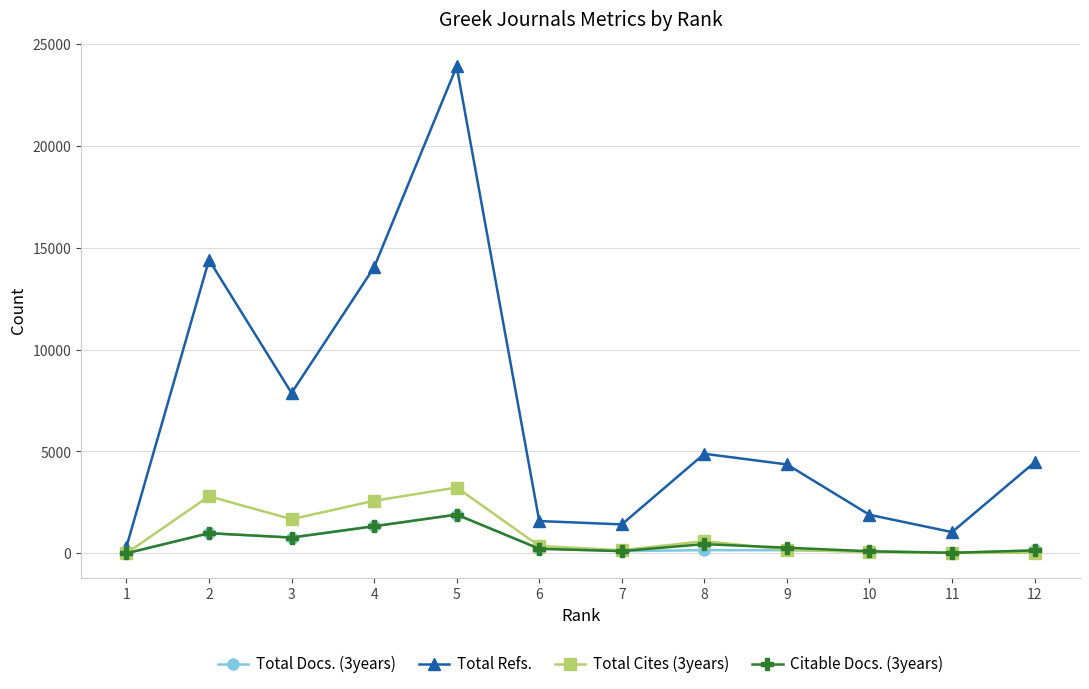

What are all the series names shown in the legend?

Total Docs. (3years), Total Refs., Total Cites (3years), Citable Docs. (3years)